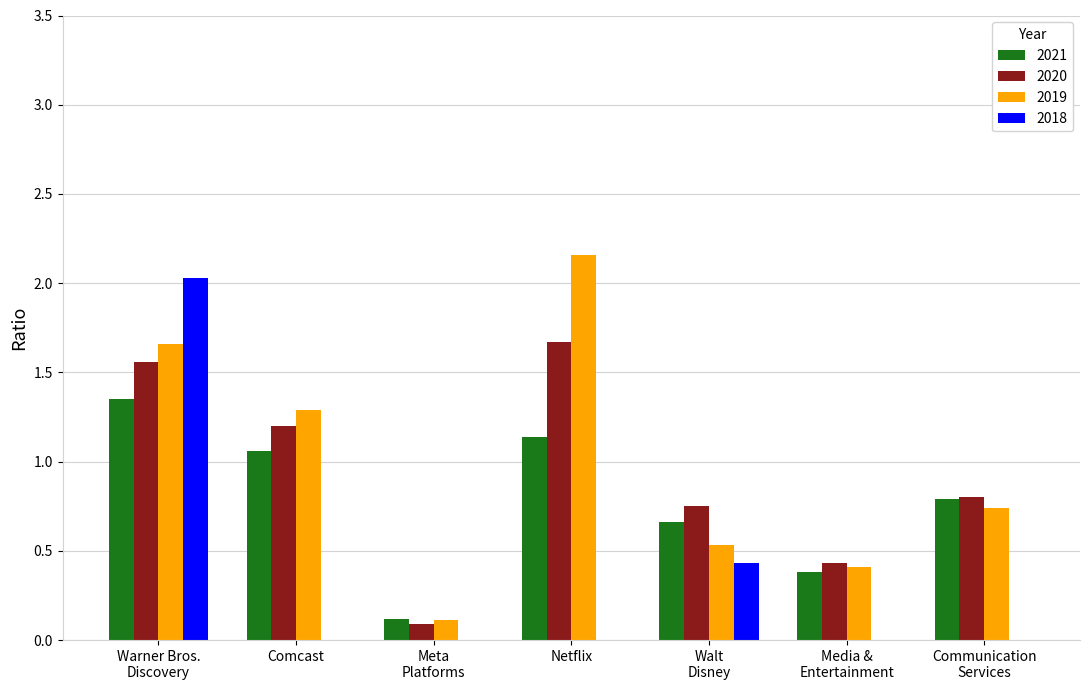

Is the value of 2020 at Communication
Services greater than the value of 2021 at Media &
Entertainment?

Yes